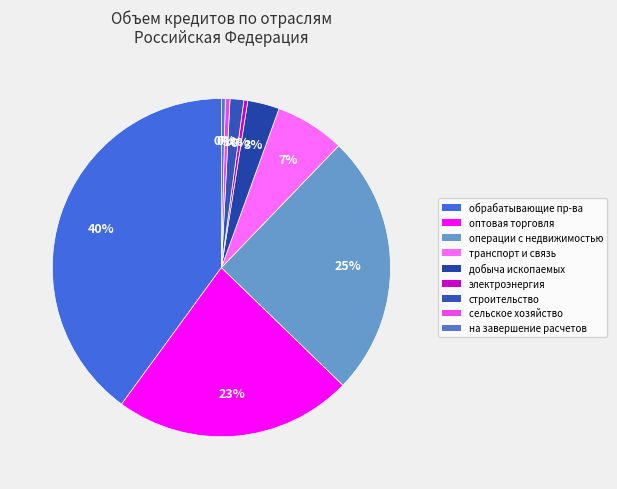

How many slices are in this pie chart?

9